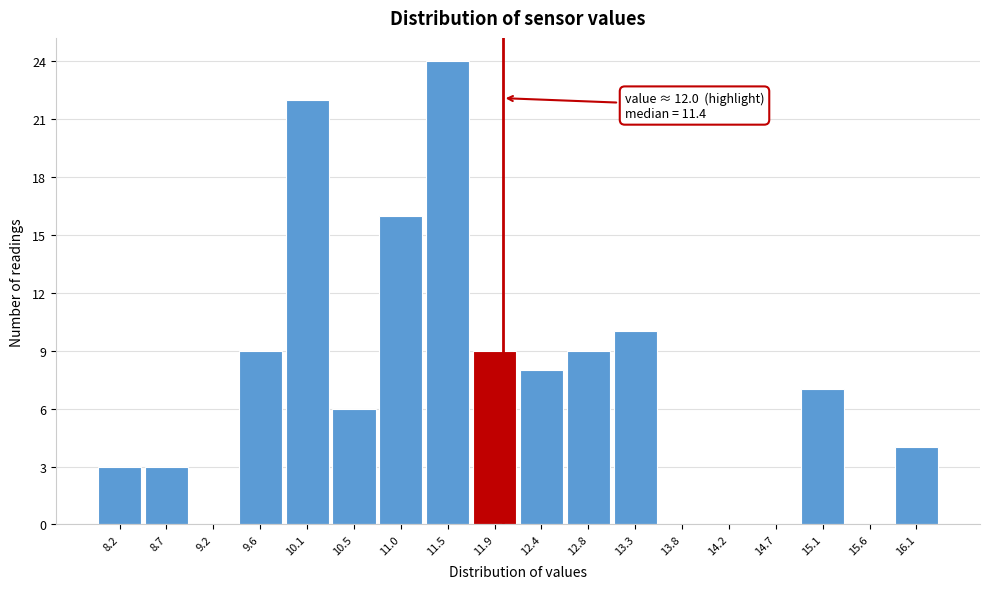

Which range on the x-axis has the tallest bar?

11.25 to 11.70